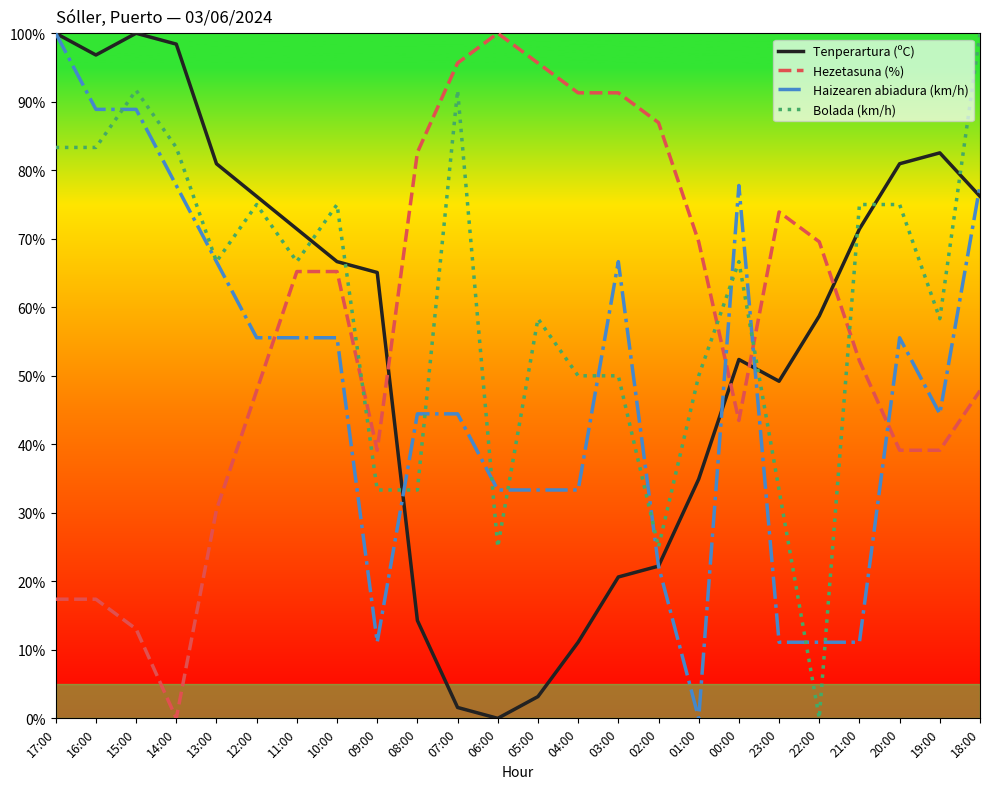

Does the chart have visible grid lines?

No